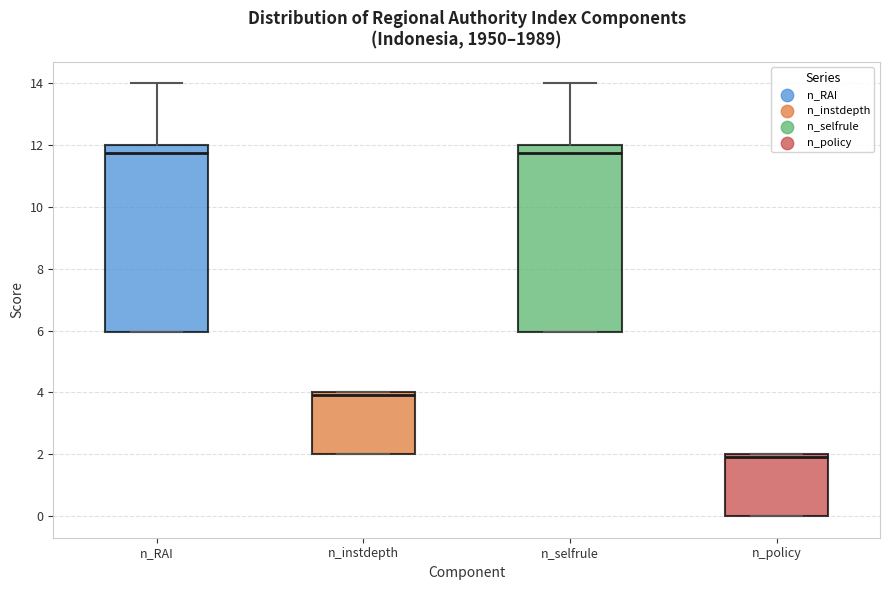

Reading left to right, transcribe this box plot: for each box, give where its median line is, the range the box spans, and where its two whiskers end, as read against the y-axis. The values are not printed on the chart, so give them approximately, as read against the axis.

n_RAI: median 11.8, box 6.0 to 12.0, whiskers 6.0 to 14.0
n_instdepth: median 4.0 (just below the box's upper edge), box 2.0 to 4.0, whiskers 2.0 to 4.0
n_selfrule: median 11.8, box 6.0 to 12.0, whiskers 6.0 to 14.0
n_policy: median 2.0 (just below the box's upper edge), box 0.0 to 2.0, whiskers 0.0 to 2.0